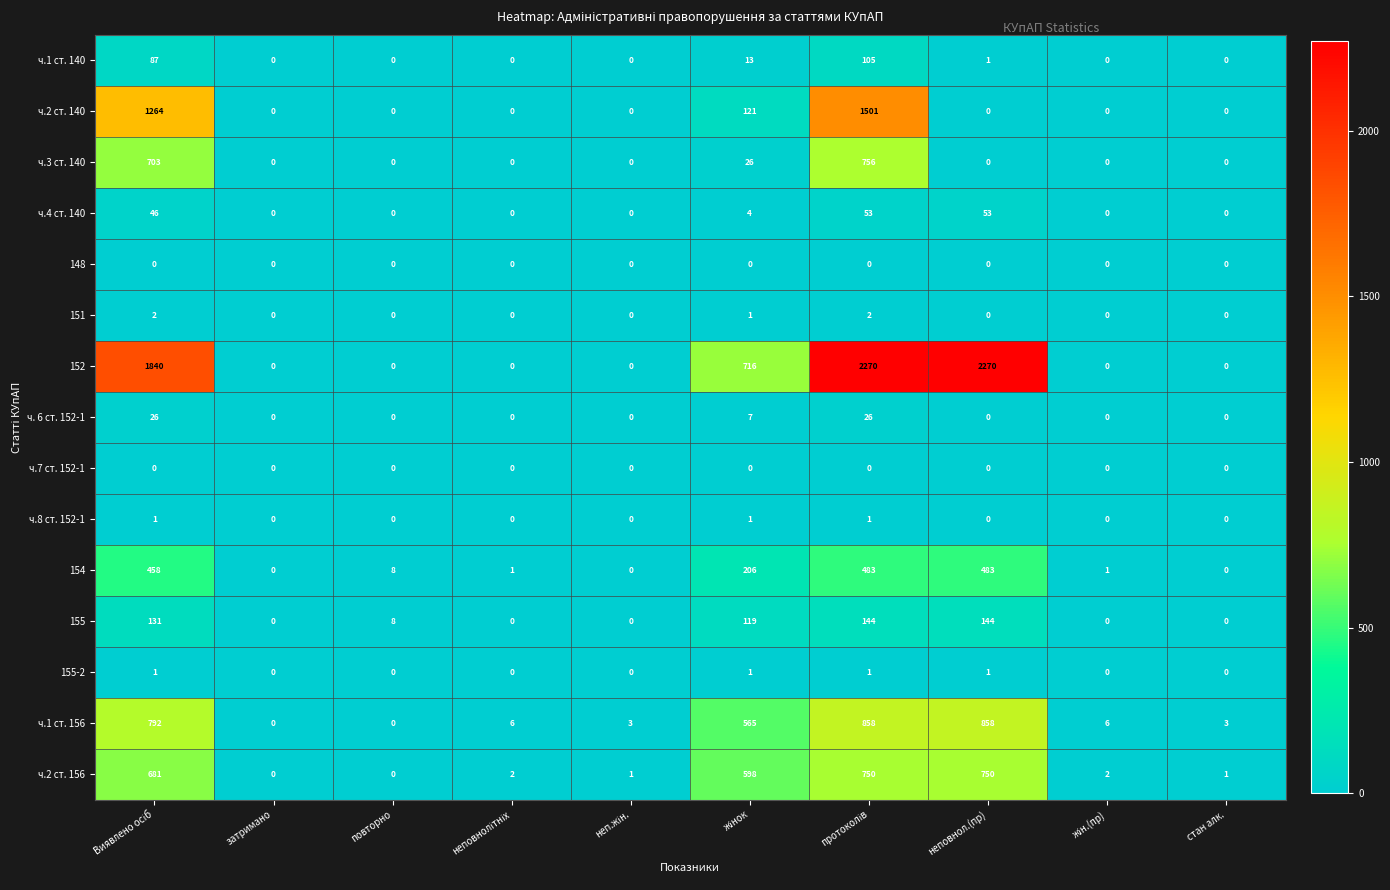

How many series are shown in this chart?

15